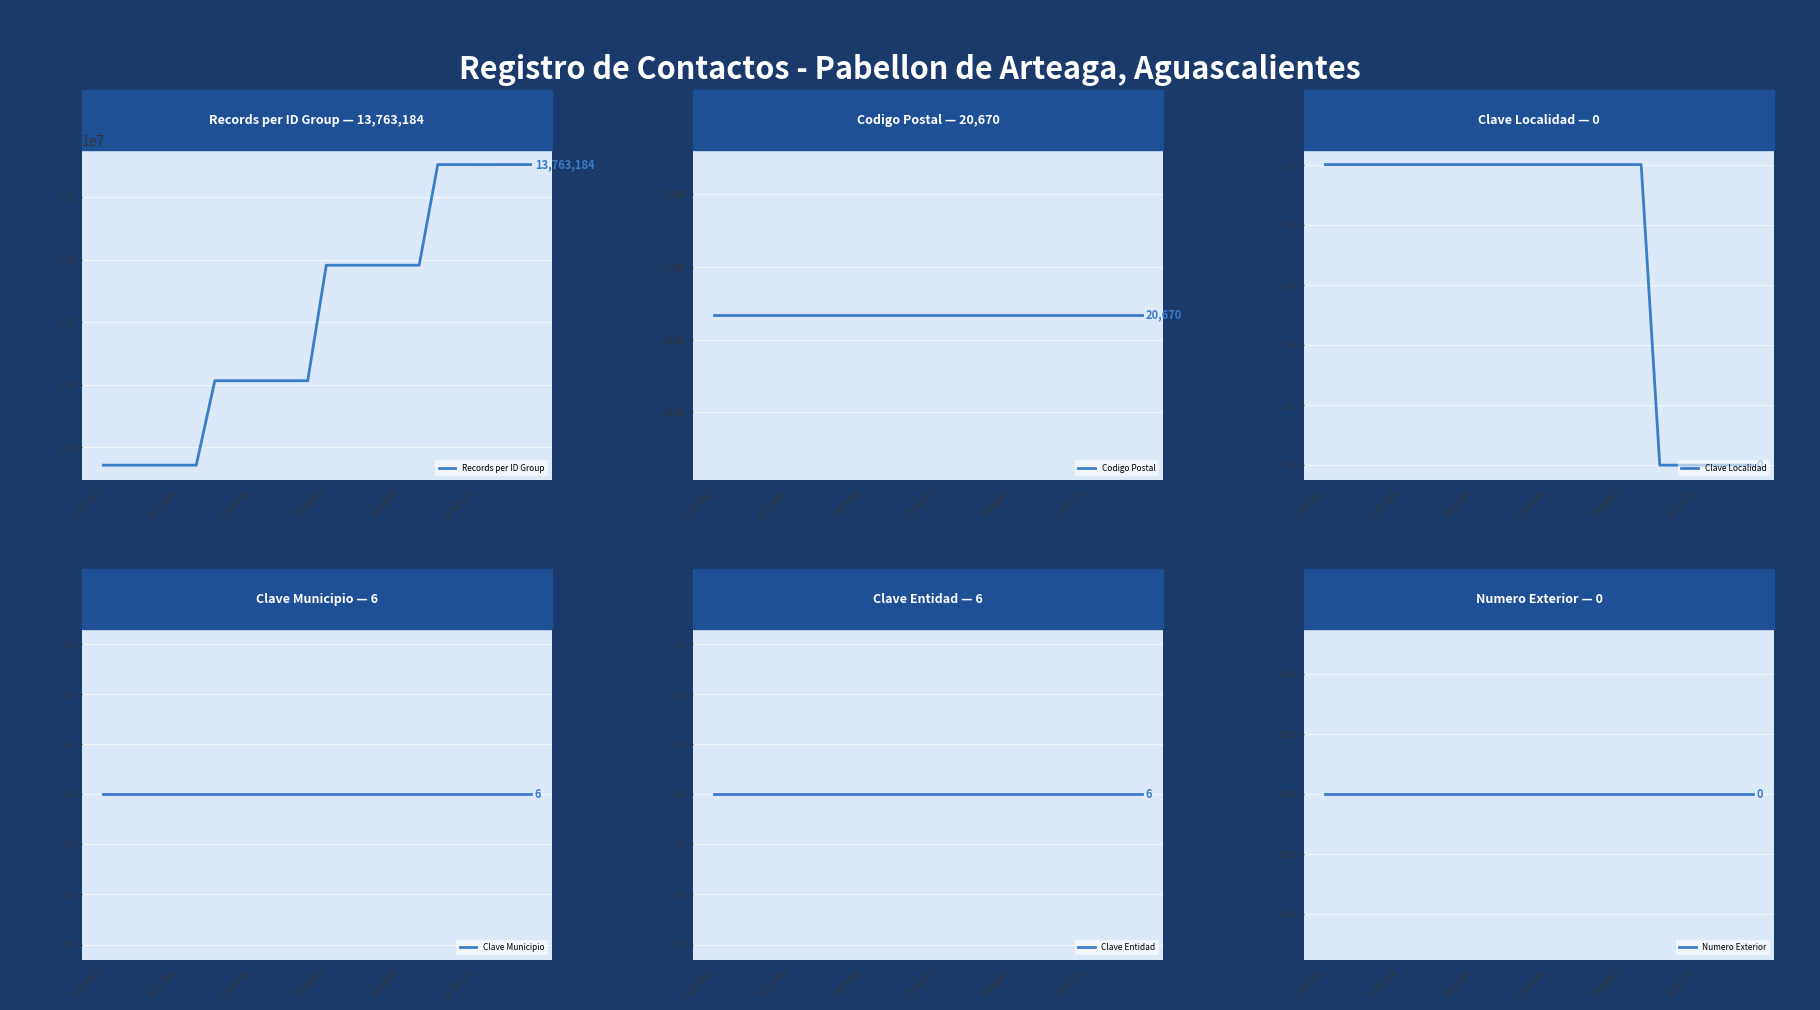

Where is Clave Localidad nearest to the value 0?

18